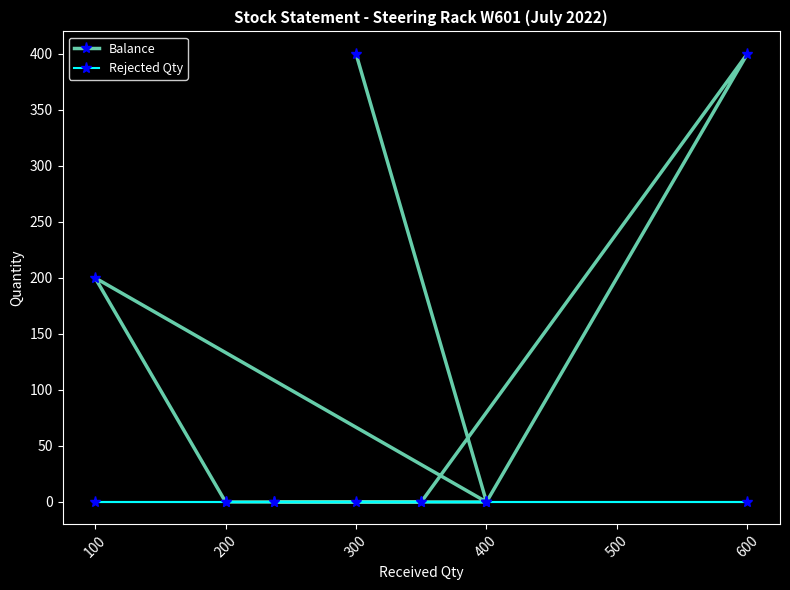

Which series has the largest total across all categories?

Balance